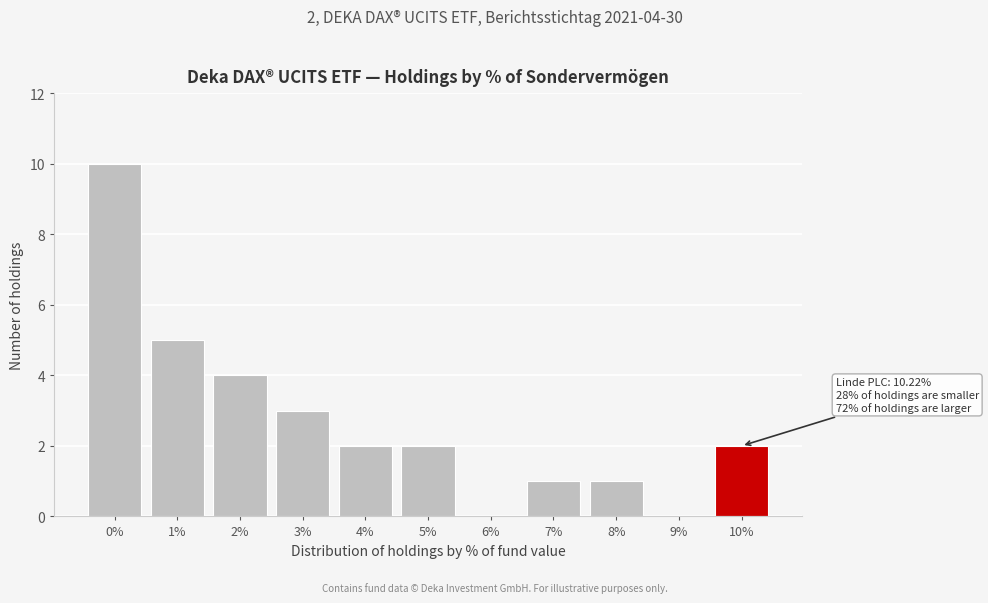

Reading left to right, list all the values displayed in this chart.

0%=10	1%=5	2%=4	3%=3	4%=2	5%=2	6%=0	7%=1	8%=1	9%=0	10%=2